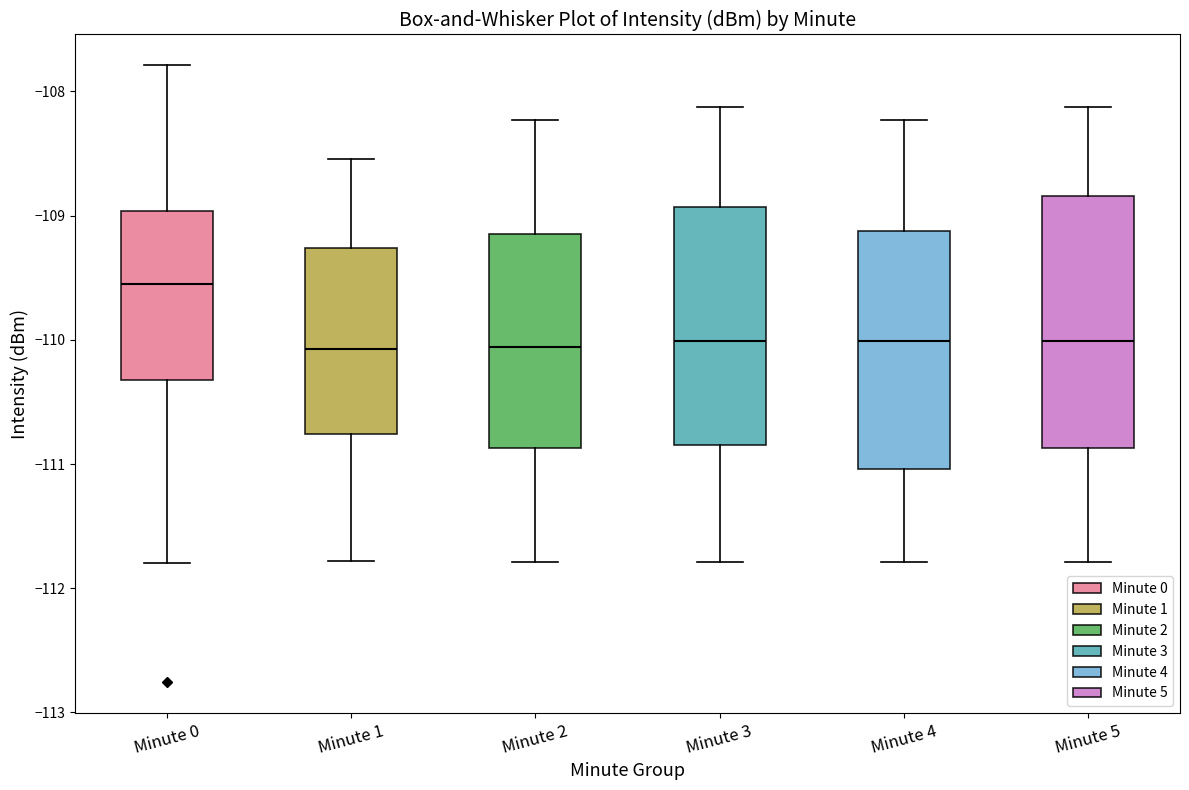

Reading left to right, transcribe this box plot: for each box, give where its median line is, the range the box spans, and where its two whiskers end, as read against the y-axis. The values are not printed on the chart, so give them approximately, as read against the axis.

Minute 0: median -109.6, box -110.3 to -109.0, whiskers -111.8 to -107.8
Minute 1: median -110.1, box -110.8 to -109.3, whiskers -111.8 to -108.5
Minute 2: median -110.1, box -110.9 to -109.2, whiskers -111.8 to -108.2
Minute 3: median -110.0, box -110.8 to -108.9, whiskers -111.8 to -108.1
Minute 4: median -110.0, box -111.0 to -109.1, whiskers -111.8 to -108.2
Minute 5: median -110.0, box -110.9 to -108.8, whiskers -111.8 to -108.1